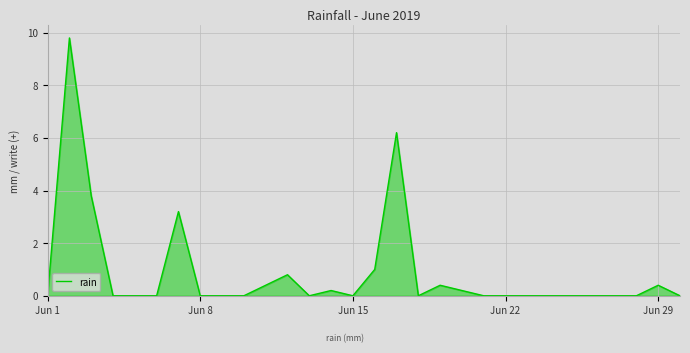

What is the maximum value shown in the chart?

9.8